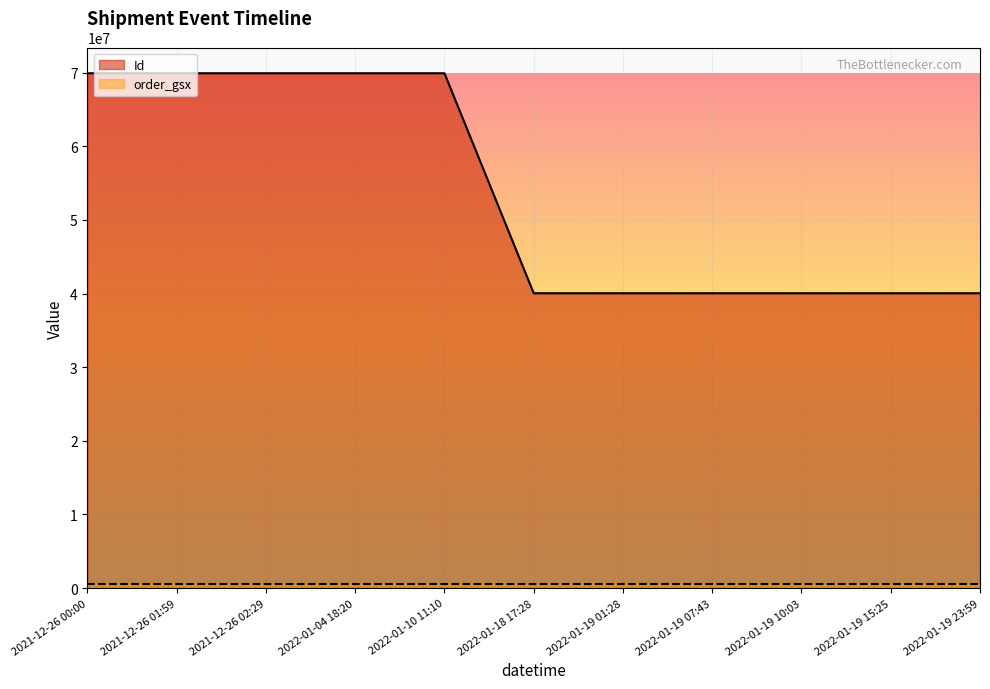

Where is the first local maximum?

2022-01-10 11:10